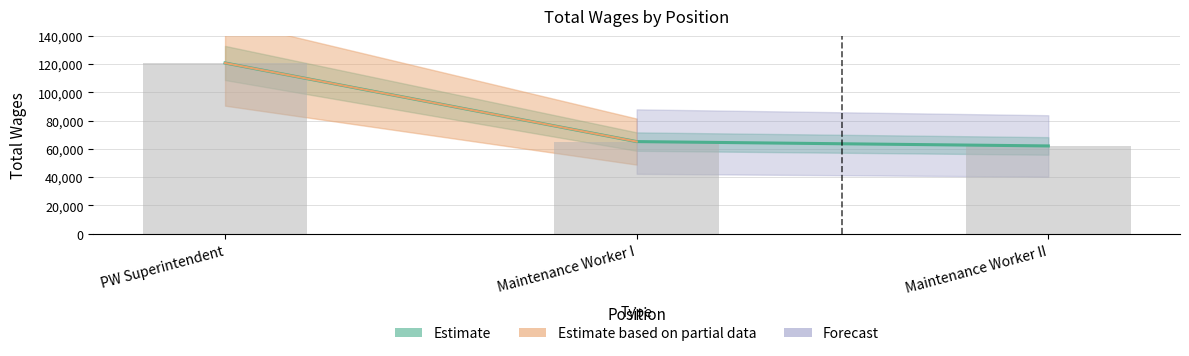

At which category does the chart reach its peak across all series?

PW Superintendent